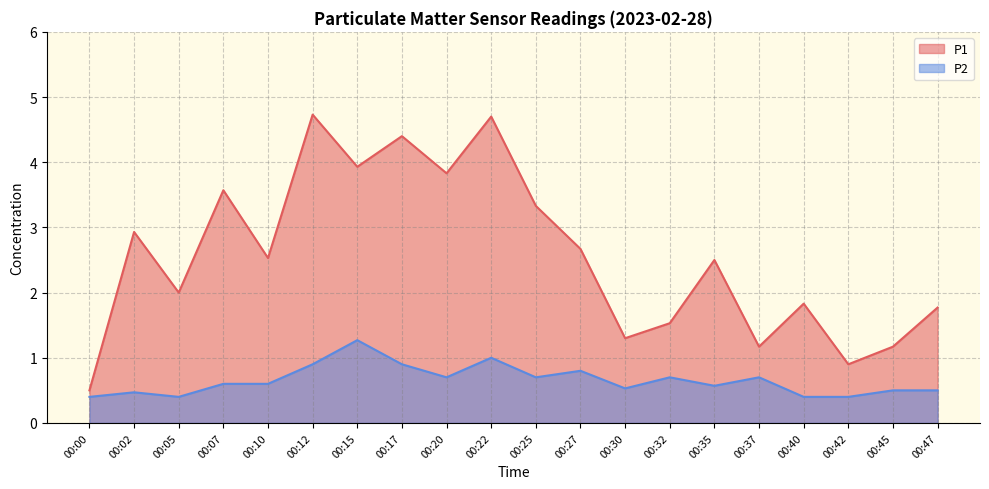

In P2, how many points are lower than both neighbors (excluding endpoints)?

5